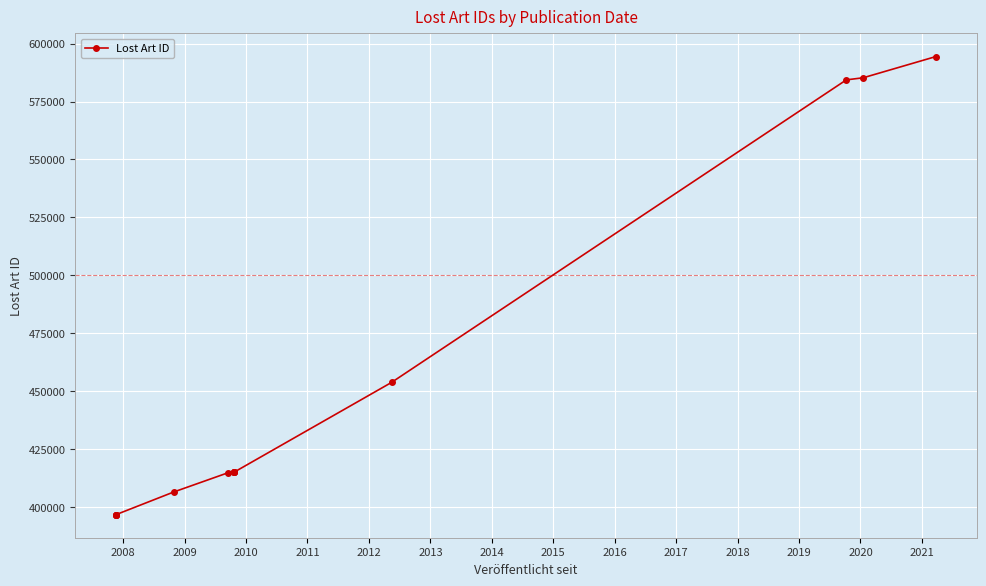

What is the greatest value displayed?

594394